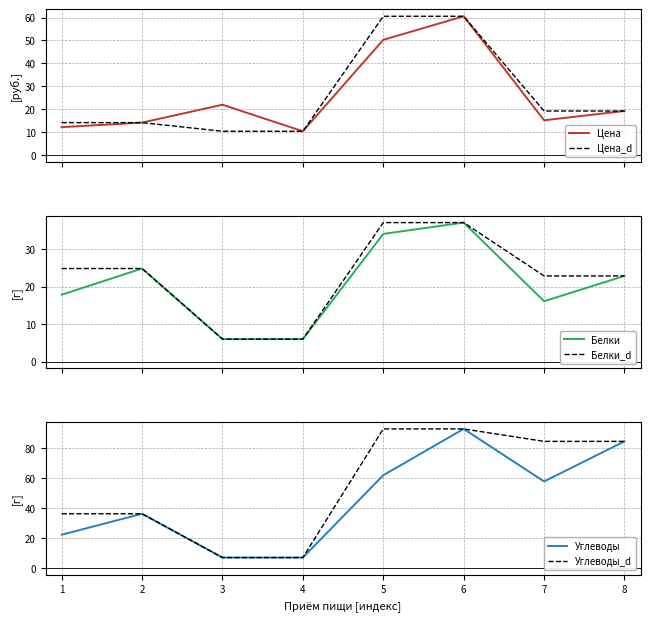

The value of Углеводы_d at 4 is 6.9. True or false?

True